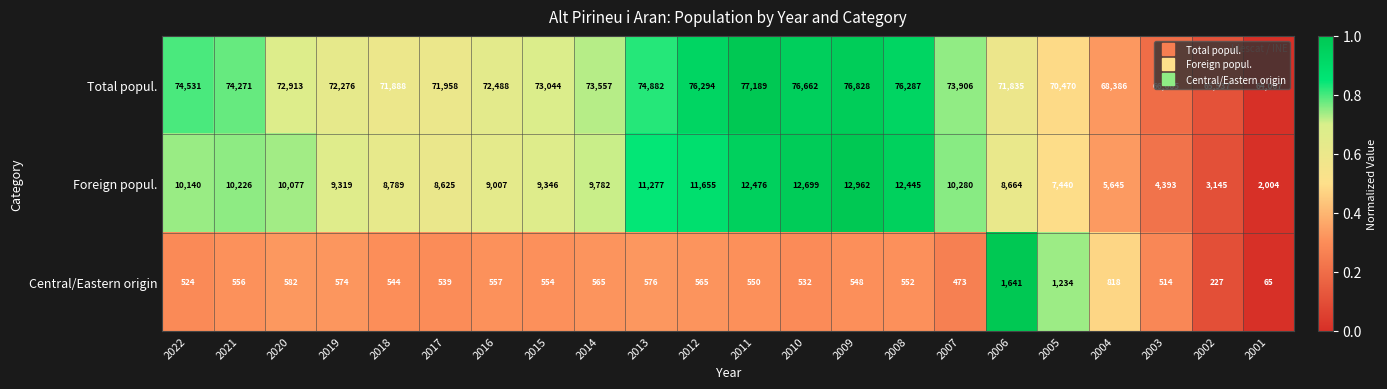

What is the difference between the maximum and second lowest values in the Foreign popul. series?

9817